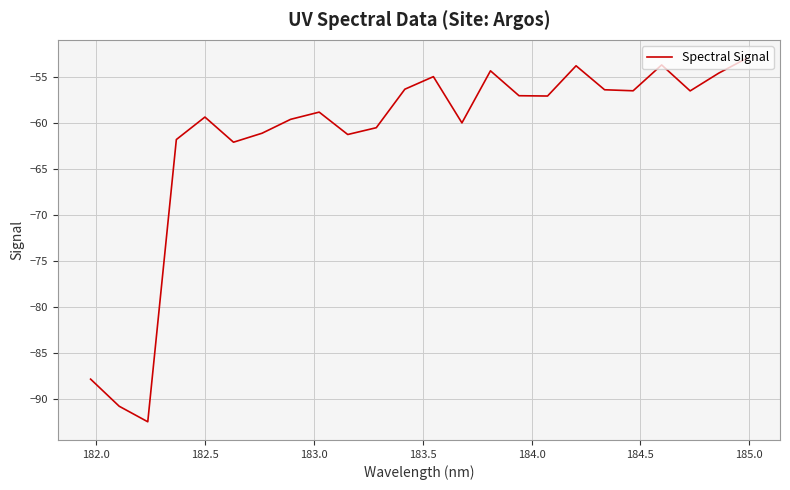

What is the difference between the maximum and minimum values?

39.5